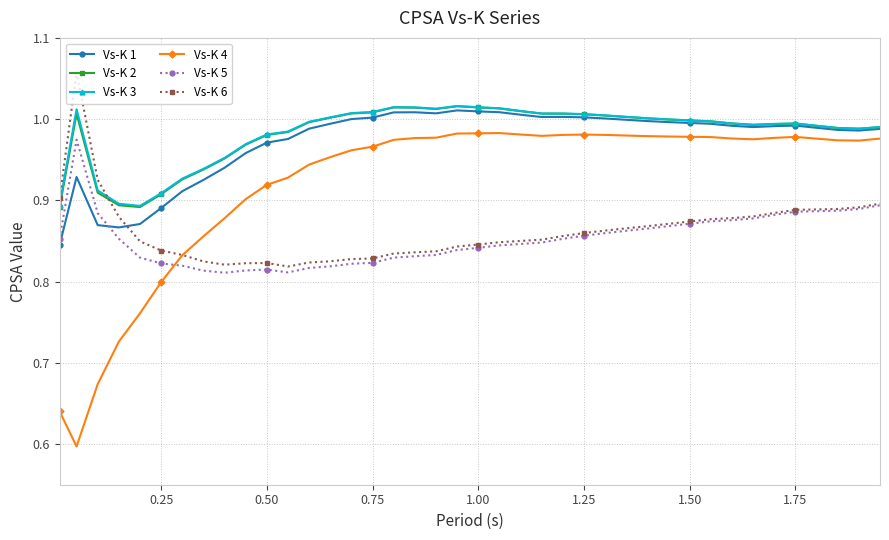

True or false: Vs-K 4 and Vs-K 1 intersect in this chart.

False